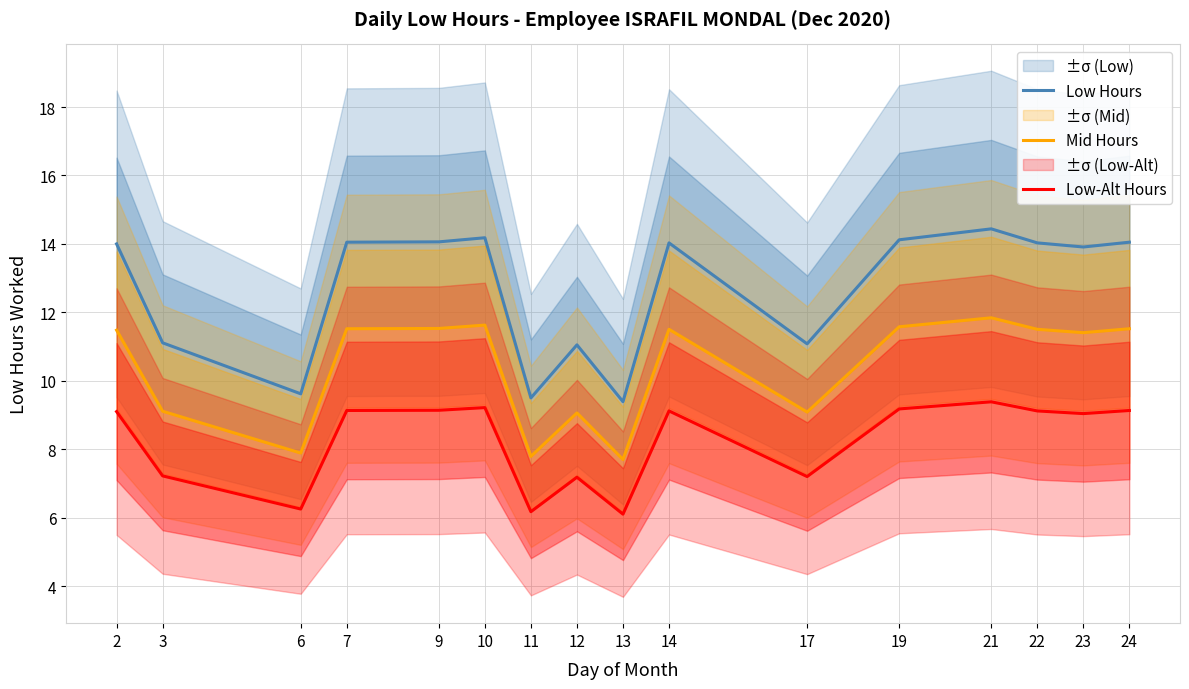

True or false: Low Hours and Mid Hours cross at least once.

False